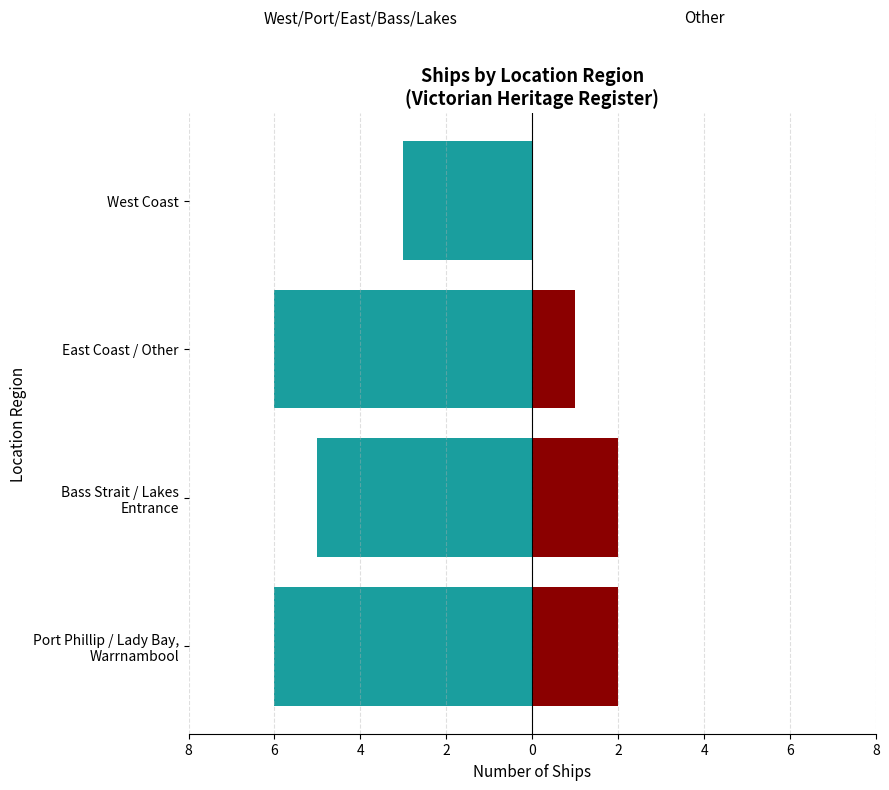

At how many categories does at least one series exceed -5?

4